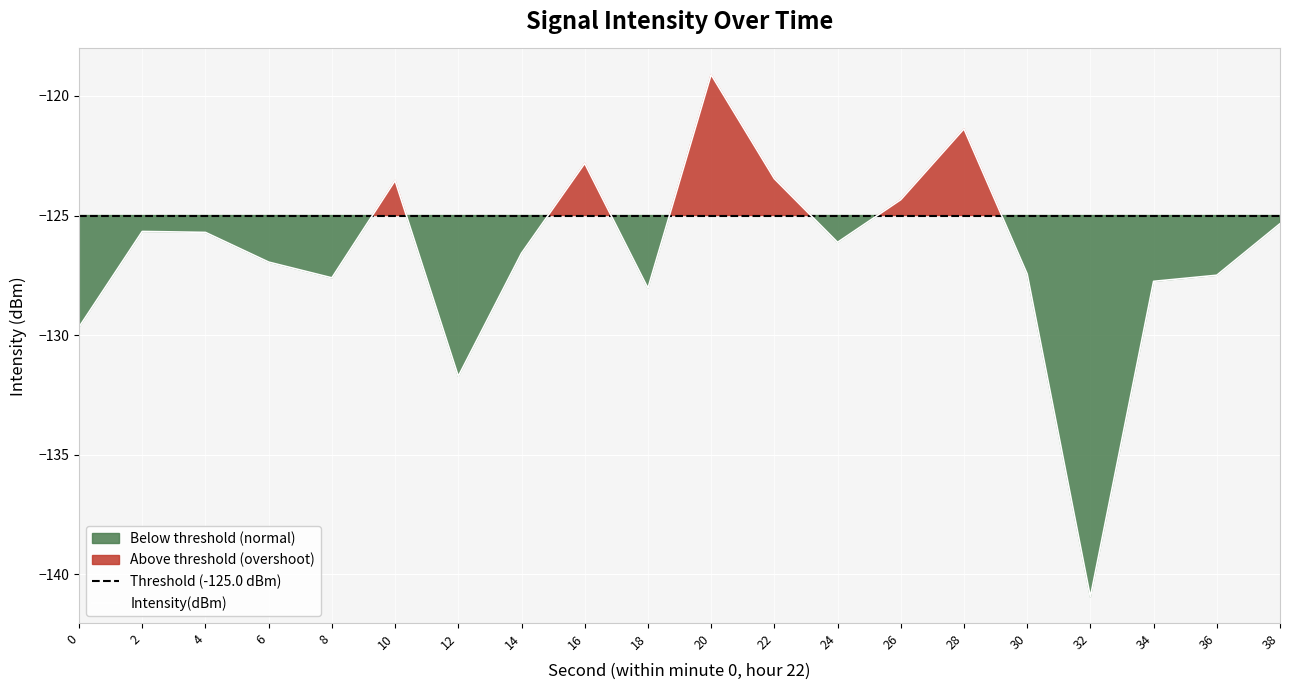

What is the value of the 18th point from the left?

-127.8